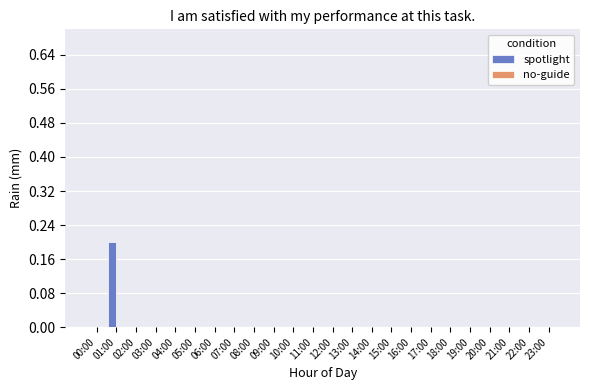

The value at 05:00 is 0.0. True or false?

True